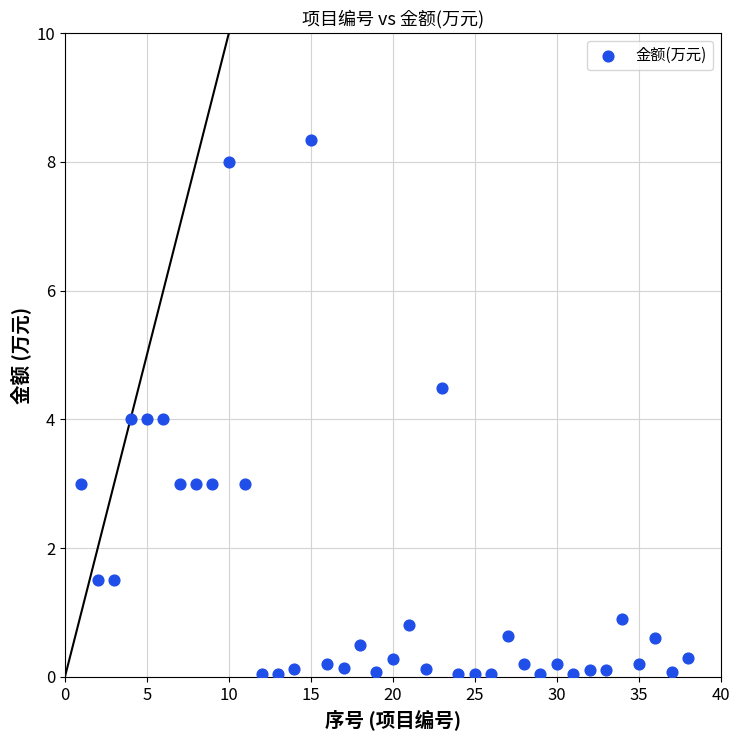

What is the range of Y values (max minus min)?

8.3